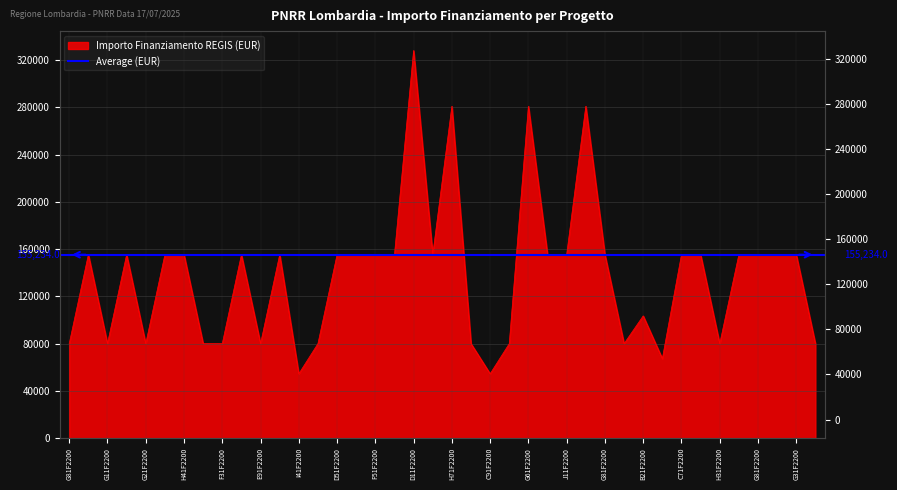

What is the change in value from I91F22003290006 to J71F22003850006?

-75312